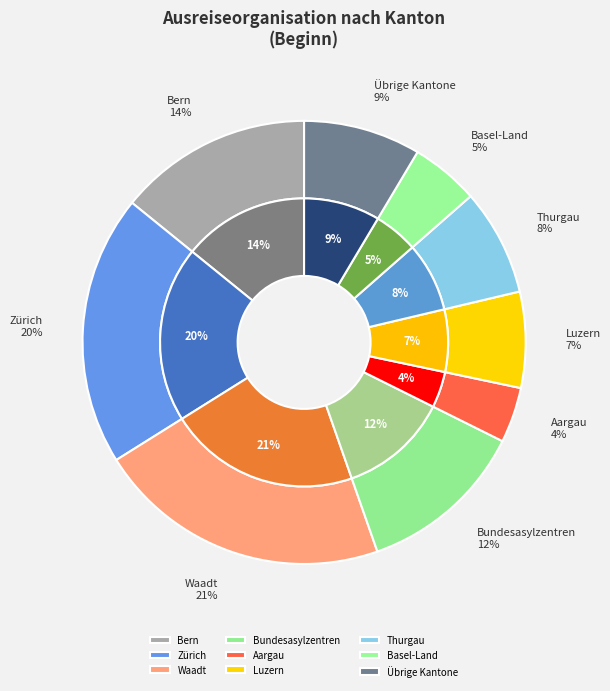

What is the largest slice in the pie chart?

Waadt